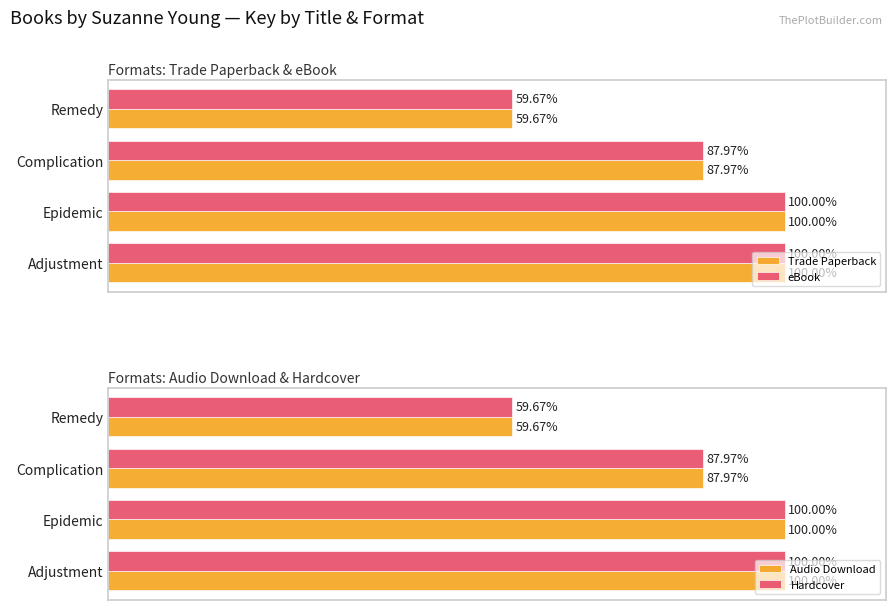

What is the difference between the maximum and minimum values in the Trade Paperback series?

40.3